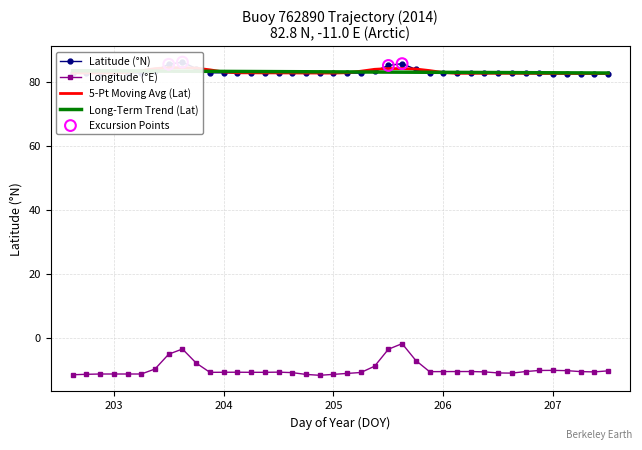

Which series reaches the minimum Y coordinate?

Lon